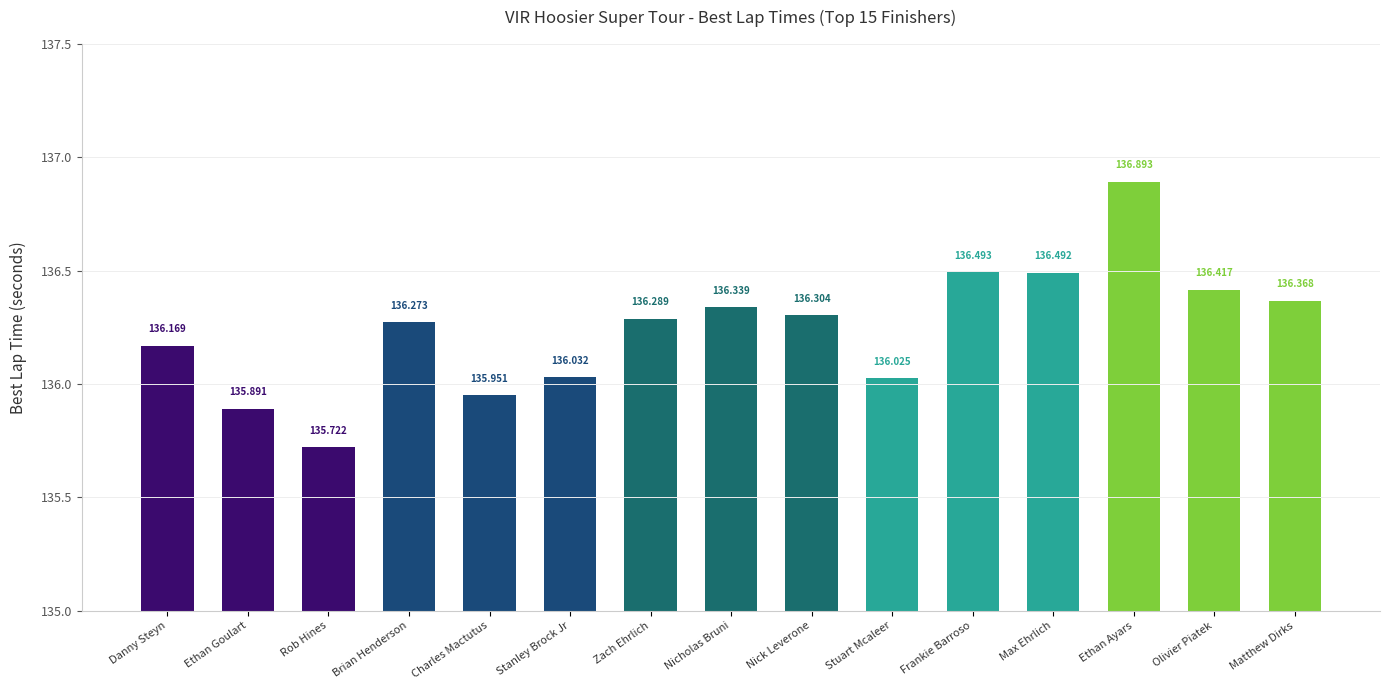

What is the change in value from Zach Ehrlich to Ethan Ayars?

+0.6